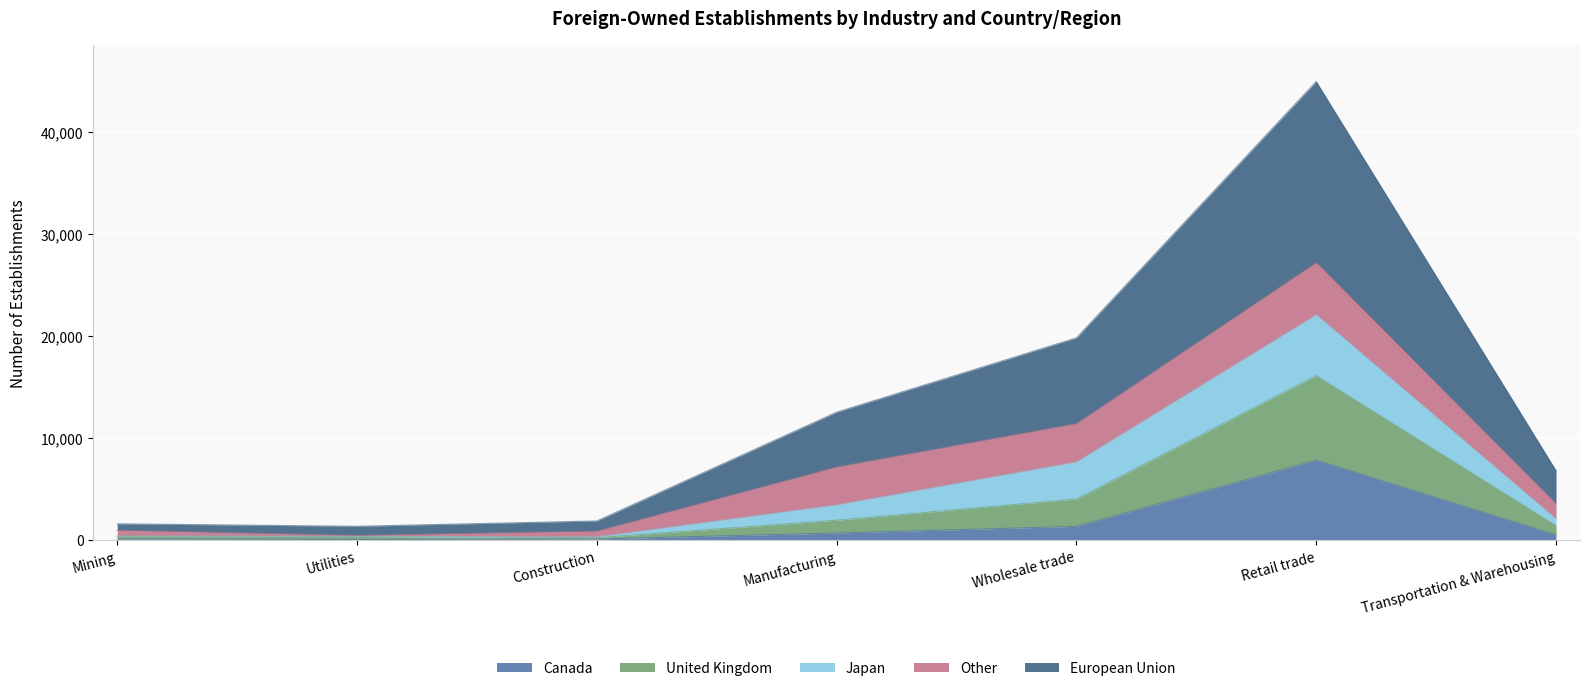

At which category is the sum across all series the highest?

Retail trade